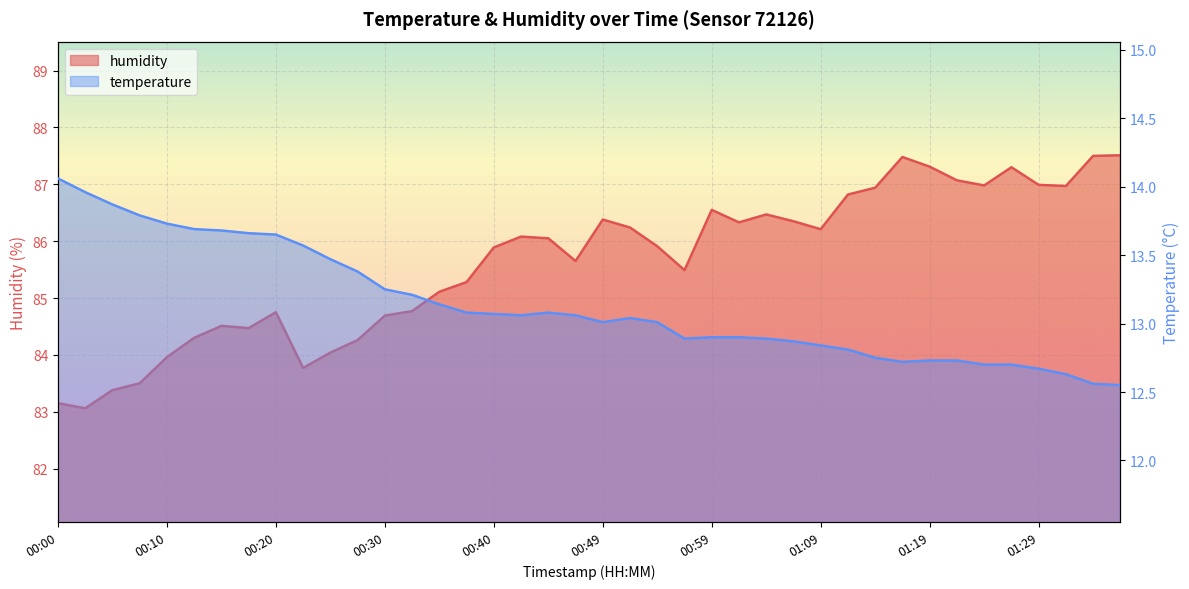

Rank the series by their maximum value, from highest to lowest.

humidity, temperature